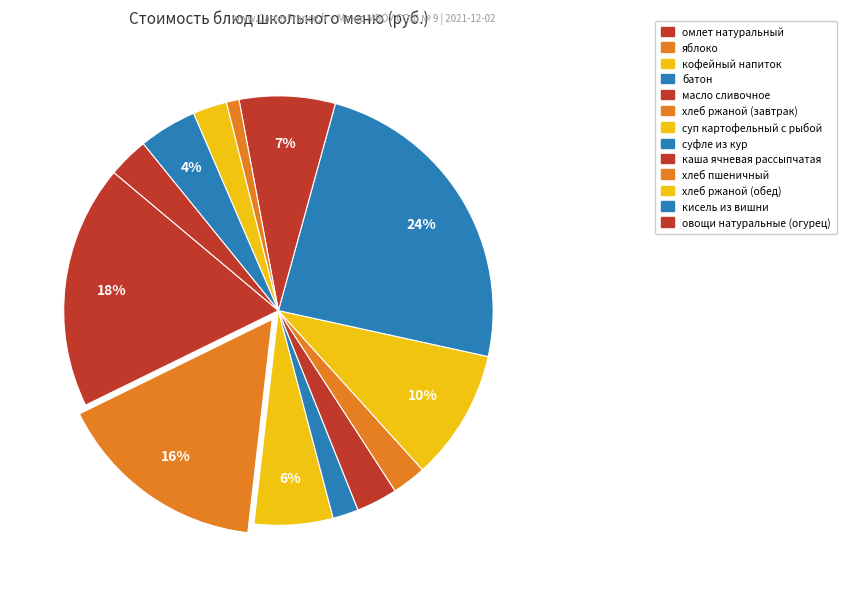

To the nearest percent, what is the combined percentage of яблоко and суп картофельный с рыбой?

26%